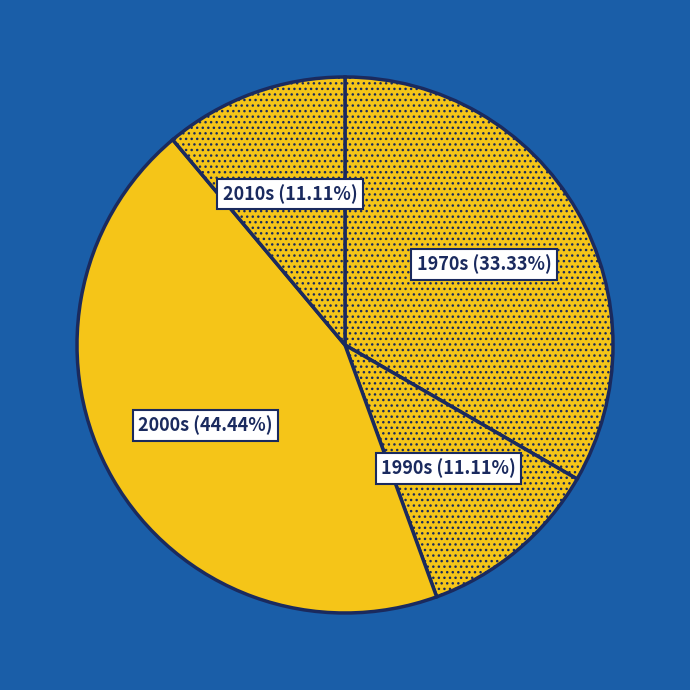

Is there any slice that represents more than half of the pie?

No